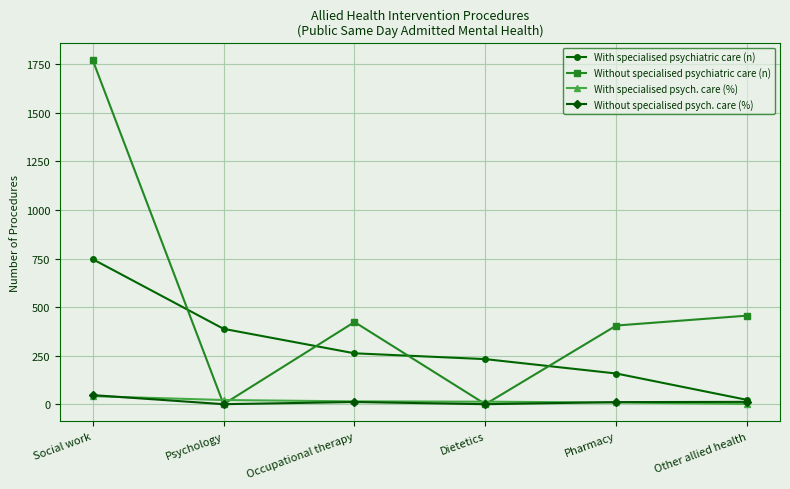

At which label is Without specialised psychiatric care (n) closest to 886?

Other allied health